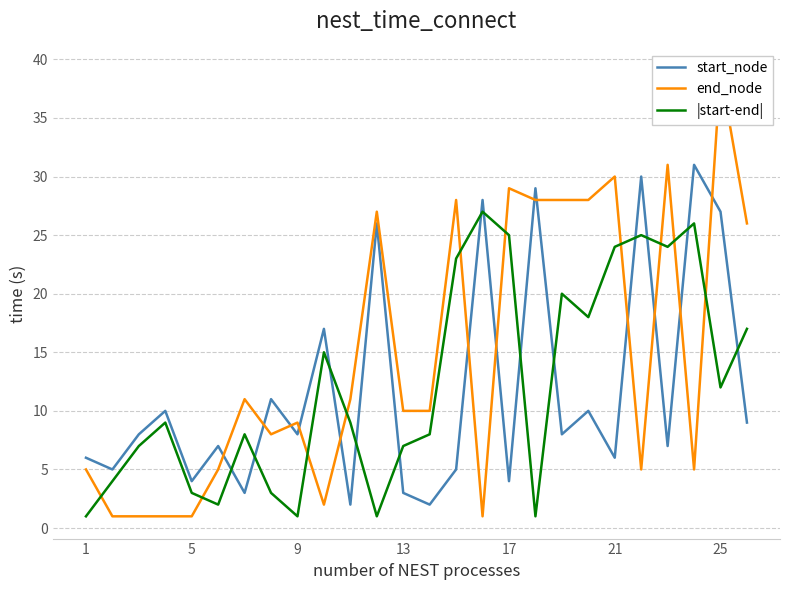

What is the value of the end_node point at the 8th from the left?

8